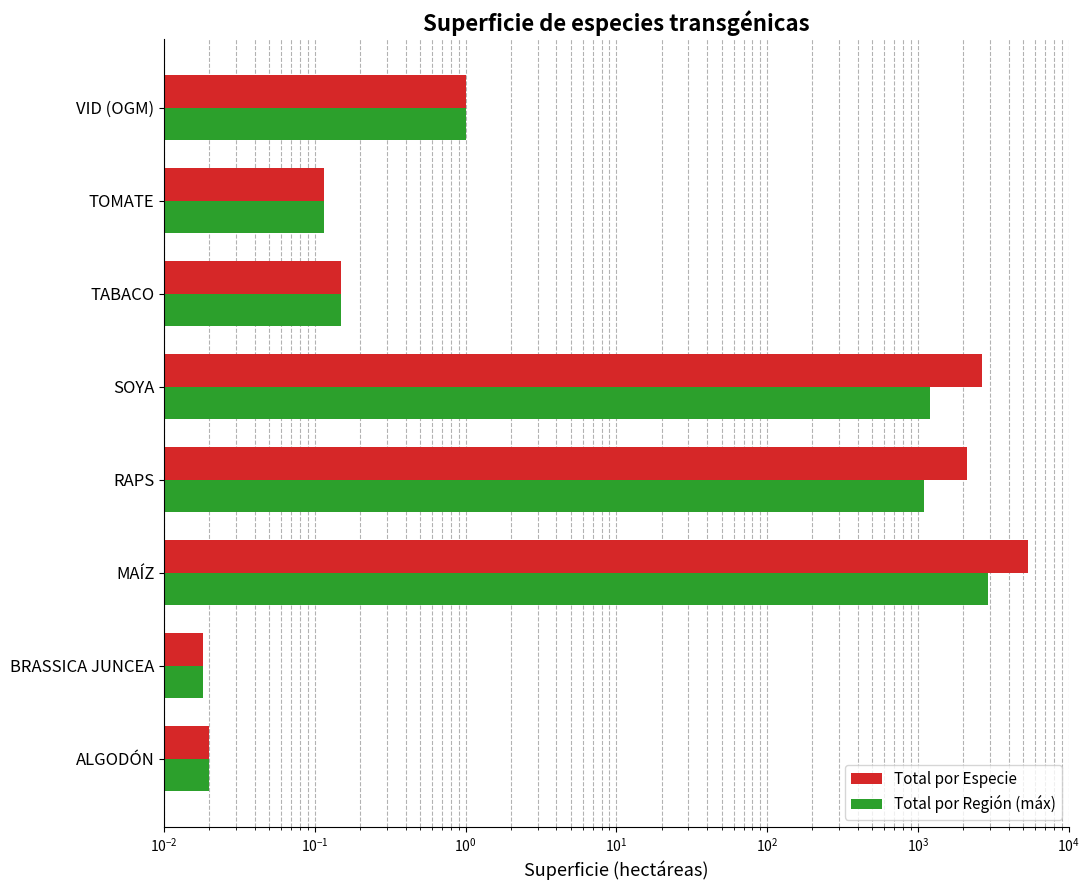

What is the maximum value for Total por Especie?

5388.2